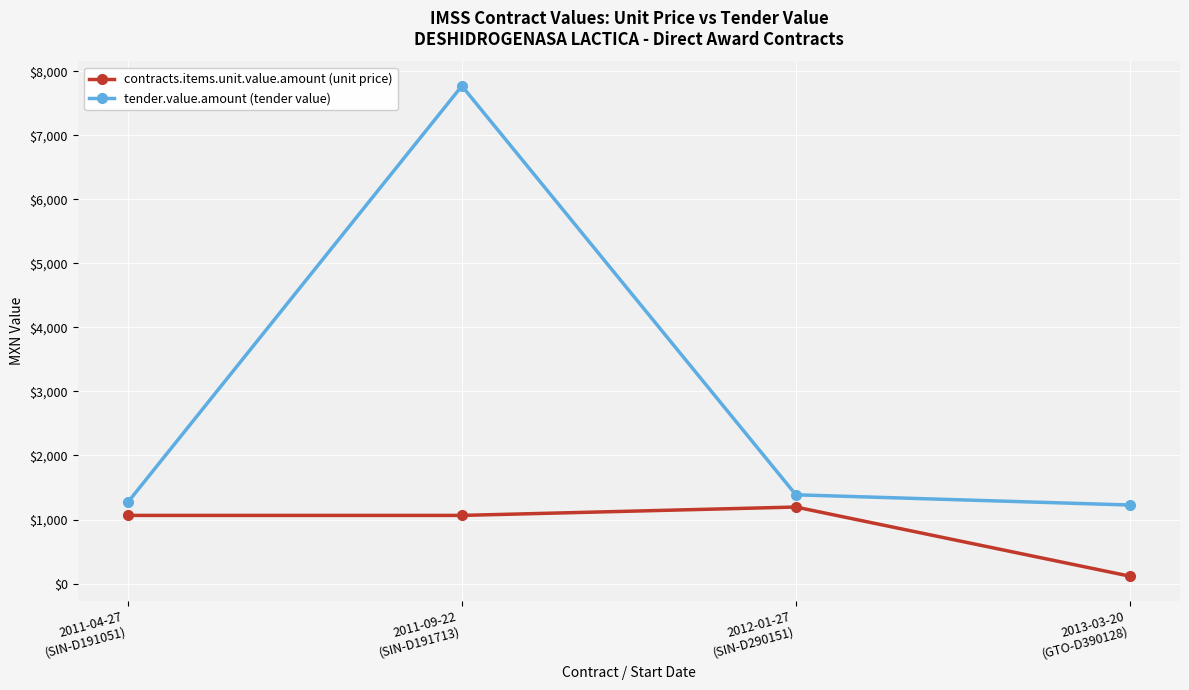

At which category is the sum across all series the highest?

2011-09-22
(SIN-D191713)